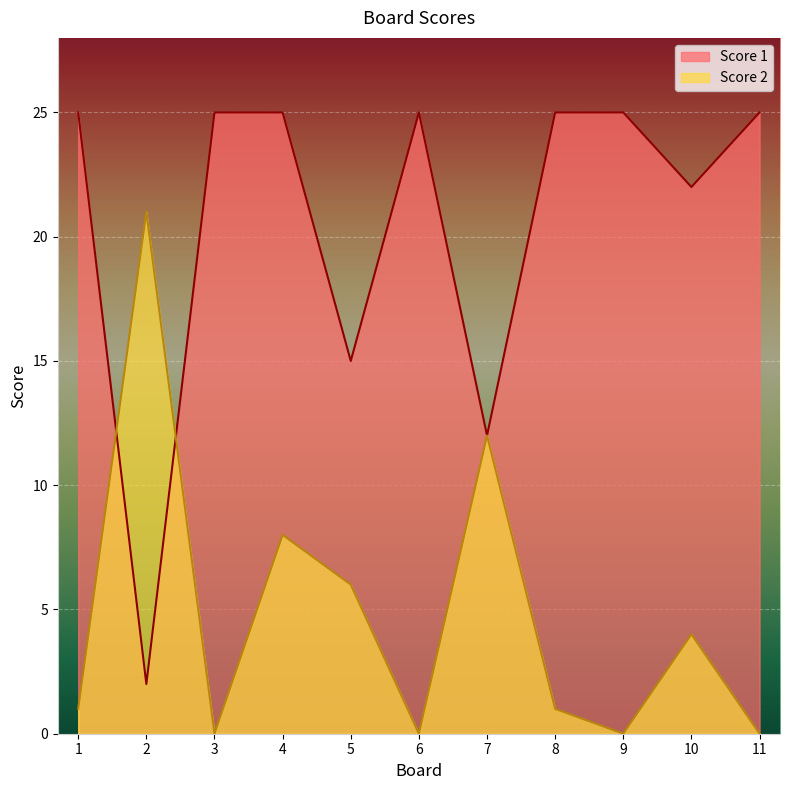

At which category does Score 1 reach its first local valley?

2